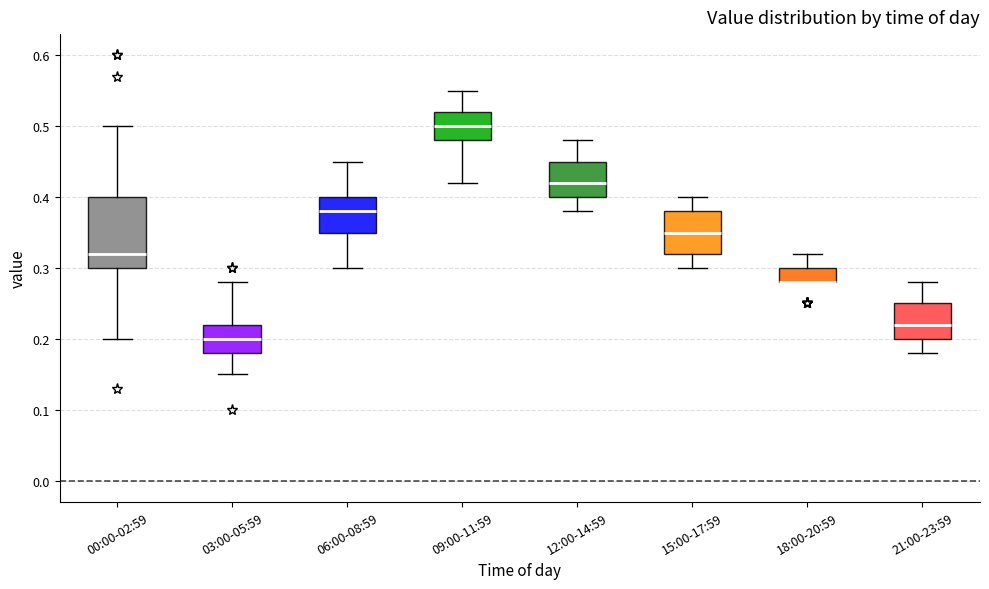

Reading left to right, transcribe this box plot: for each box, give where its median line is, the range the box spans, and where its two whiskers end, as read against the y-axis. The values are not printed on the chart, so give them approximately, as read against the axis.

00:00-02:59: median 0.32, box 0.30 to 0.40, whiskers 0.20 to 0.50
03:00-05:59: median 0.20, box 0.18 to 0.22, whiskers 0.15 to 0.28
06:00-08:59: median 0.38, box 0.35 to 0.40, whiskers 0.30 to 0.45
09:00-11:59: median 0.50, box 0.48 to 0.52, whiskers 0.42 to 0.55
12:00-14:59: median 0.42, box 0.40 to 0.45, whiskers 0.38 to 0.48
15:00-17:59: median 0.35, box 0.32 to 0.38, whiskers 0.30 to 0.40
18:00-20:59: median 0.28 (drawn on the box's lower edge), box 0.28 to 0.30, whiskers 0.28 to 0.32
21:00-23:59: median 0.22, box 0.20 to 0.25, whiskers 0.18 to 0.28